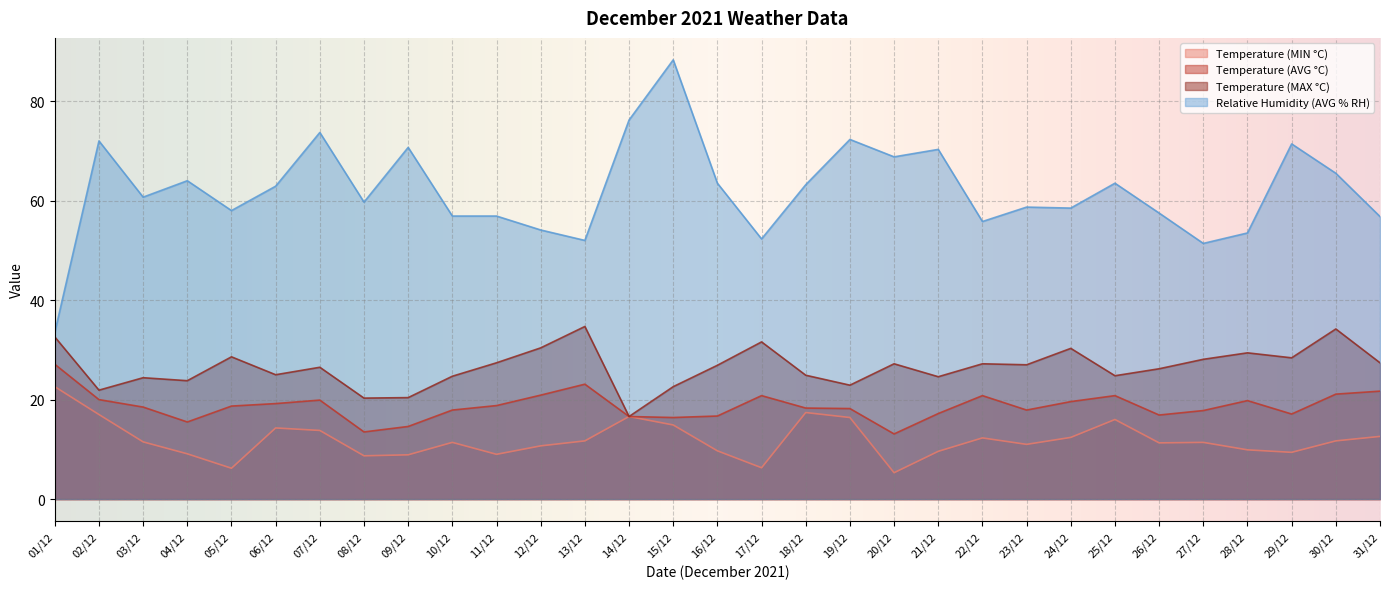

At 27/12, list the series in order from smallest to largest.

Temperature (MIN °C), Temperature (AVG °C), Temperature (MAX °C), Relative Humidity (AVG % RH)